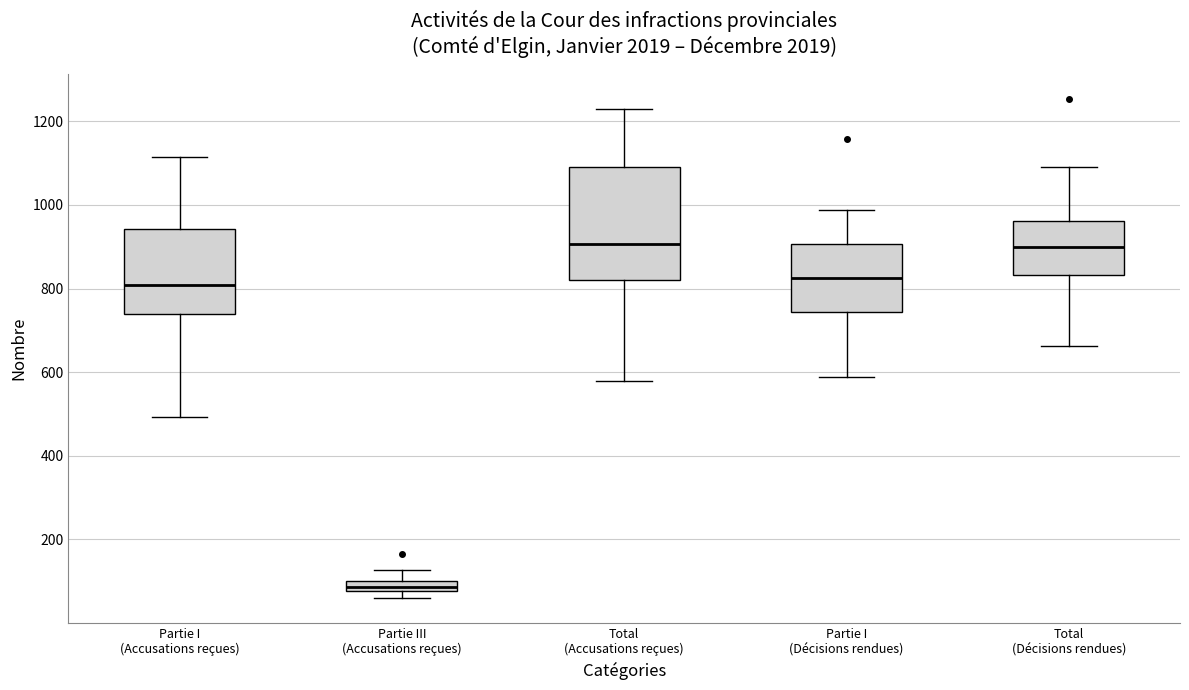

Where is the lower edge of the box for Partie I (Accusations reçues) on the y-axis? The values are not printed on the chart, so give them approximately, as read against the axis.

740